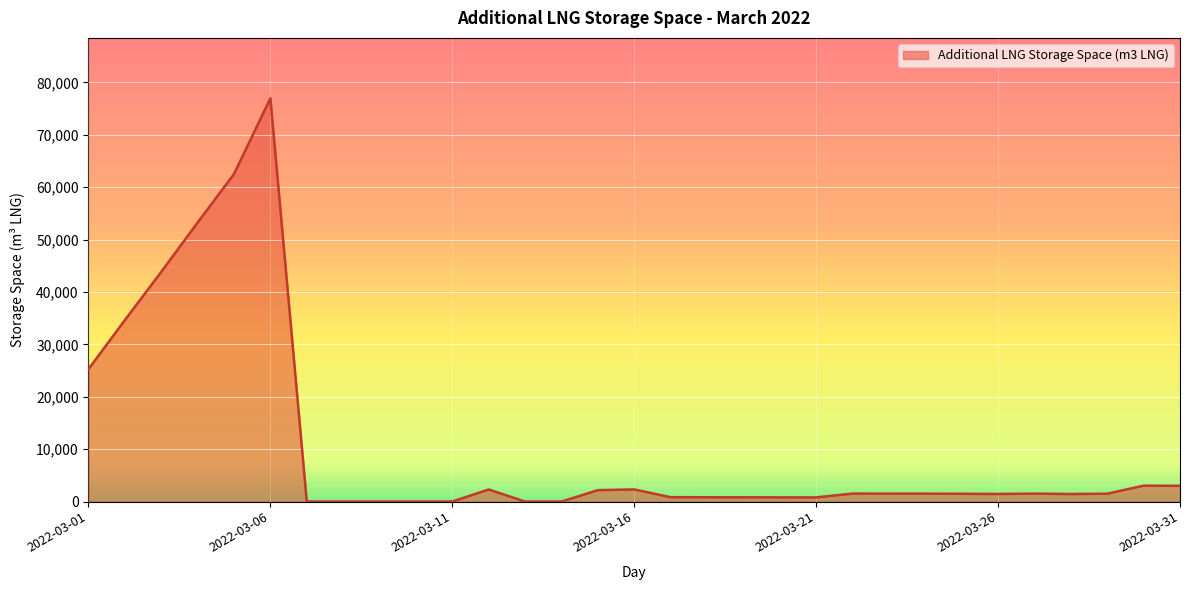

What is the difference between the maximum and minimum values?

76958